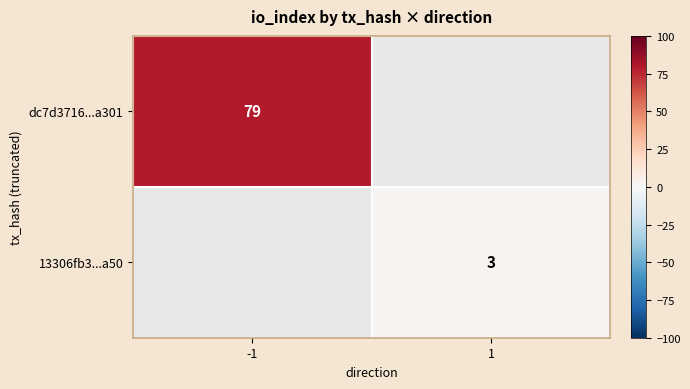

True or false: 13306fb3...a50 has a value of 1 at 1.

False